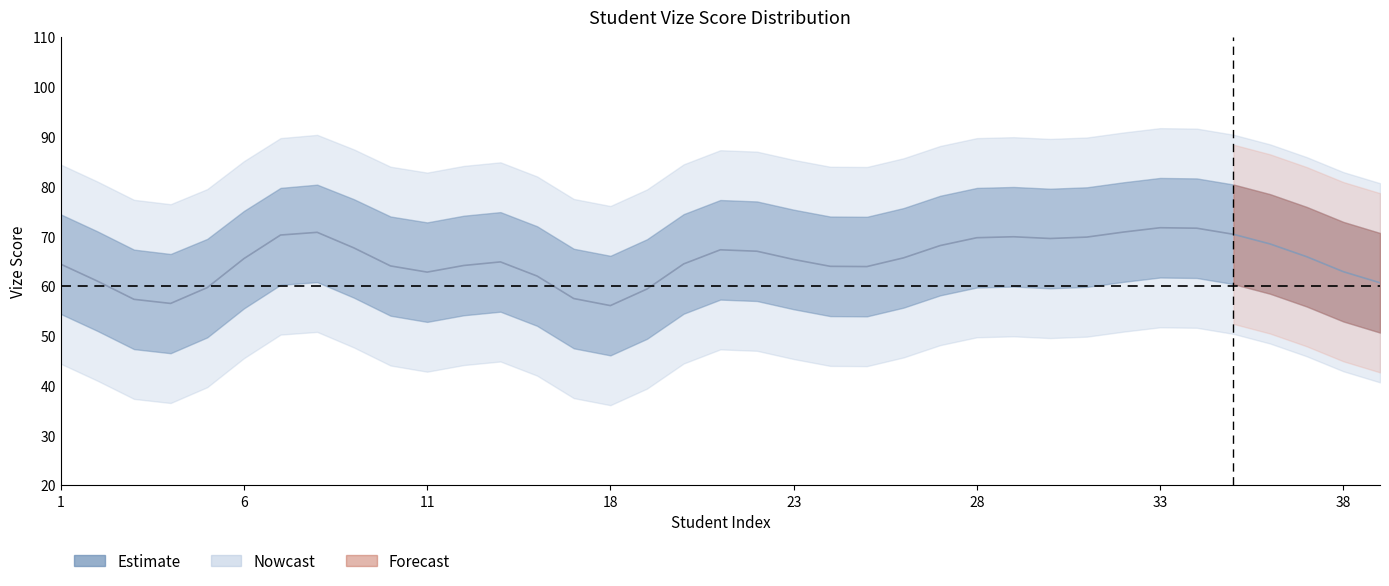

Where does the Vize_upper series first go above 75?

1